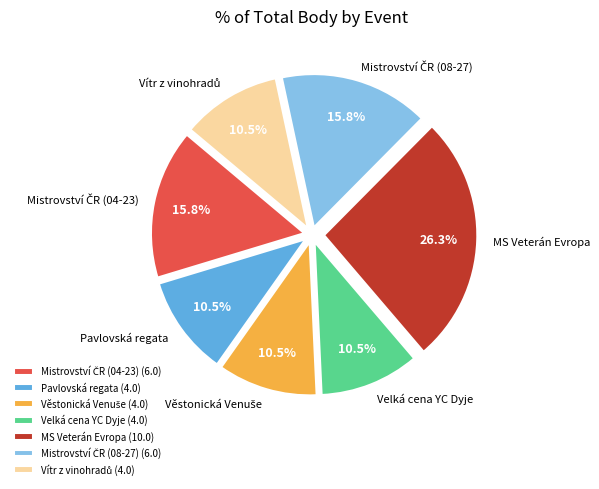

To the nearest percent, what is the average slice percentage?

14%